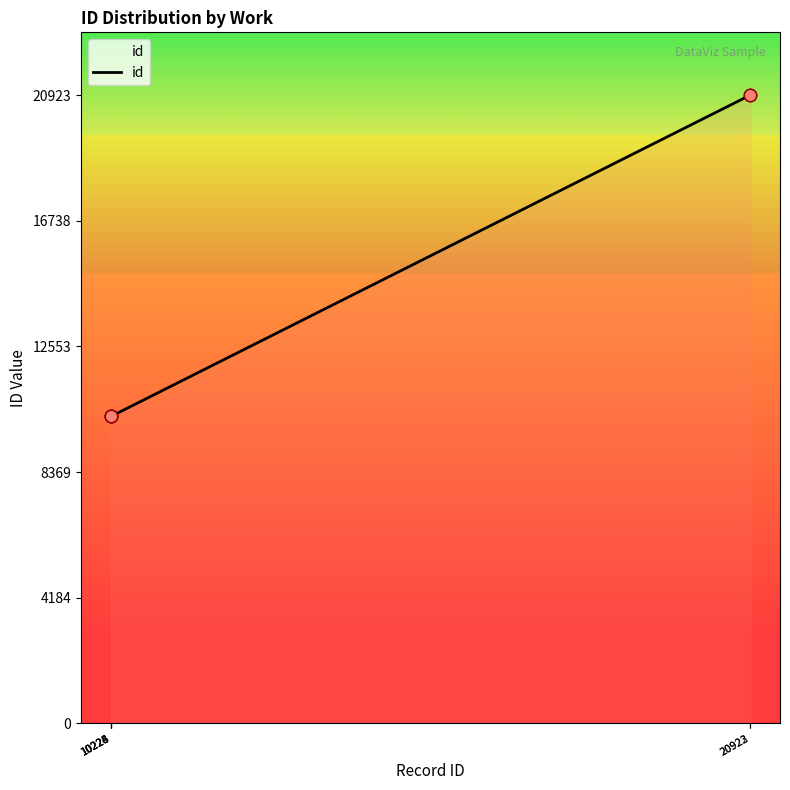

What is the ratio of the value at 10224 to the value at 10223?

1.0